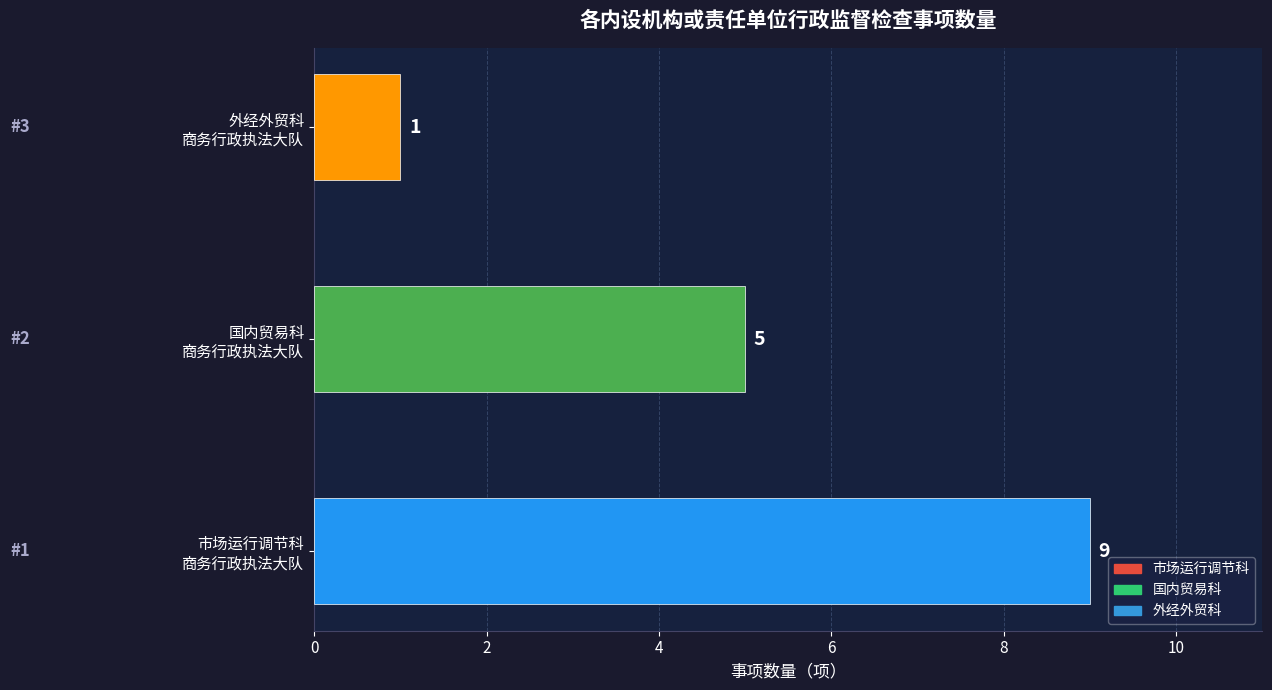

How many values are below 5?

1